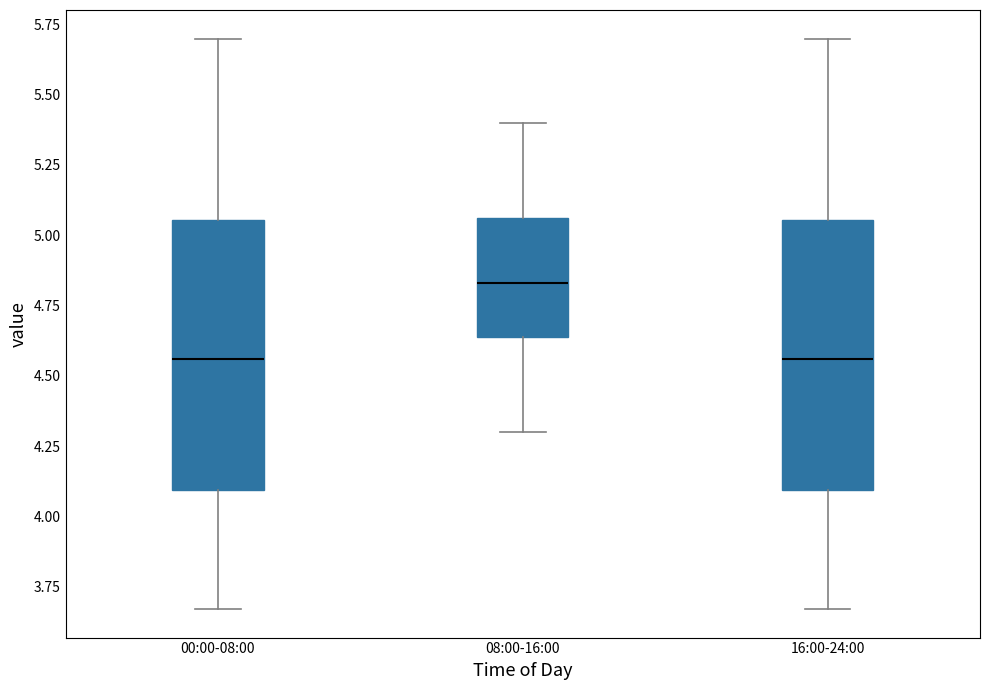

Reading left to right, read every box against the y-axis: the position of its median line, the range the box covers, and the ends of its whiskers. The values are not printed on the chart, so give them approximately, as read against the axis.

00:00-08:00: median 4.55, box 4.10 to 5.05, whiskers 3.65 to 5.70
08:00-16:00: median 4.85, box 4.65 to 5.05, whiskers 4.30 to 5.40
16:00-24:00: median 4.55, box 4.10 to 5.05, whiskers 3.65 to 5.70